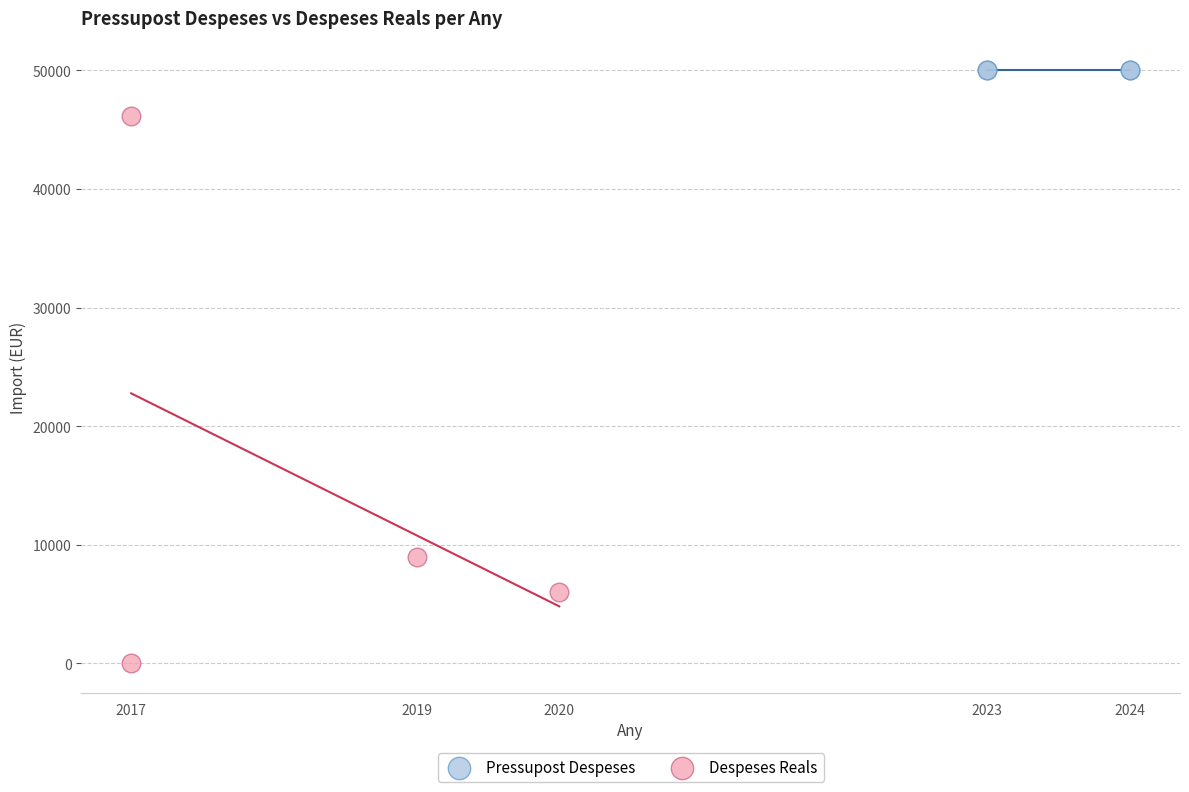

Which series contains the lowest Y value?

Despeses Reals